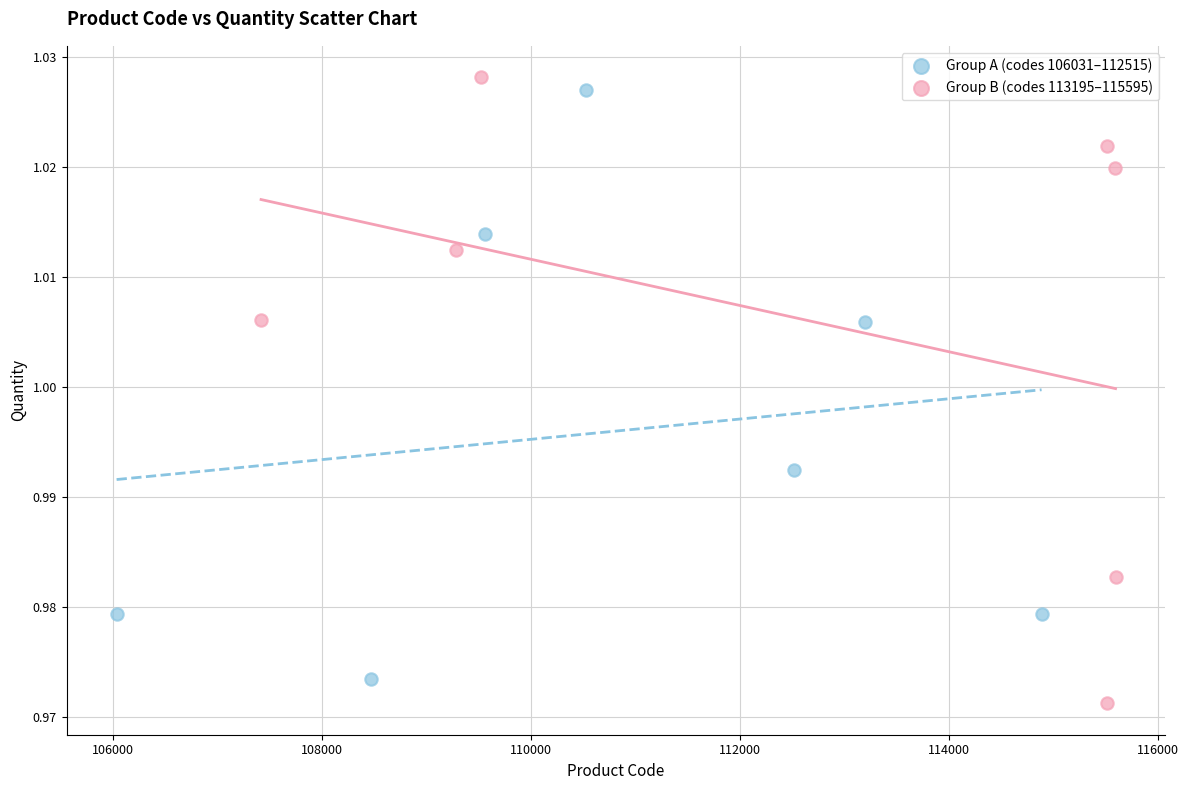

What are all the series names shown in the legend?

Group A (codes 106031–112515), Group B (codes 113195–115595)